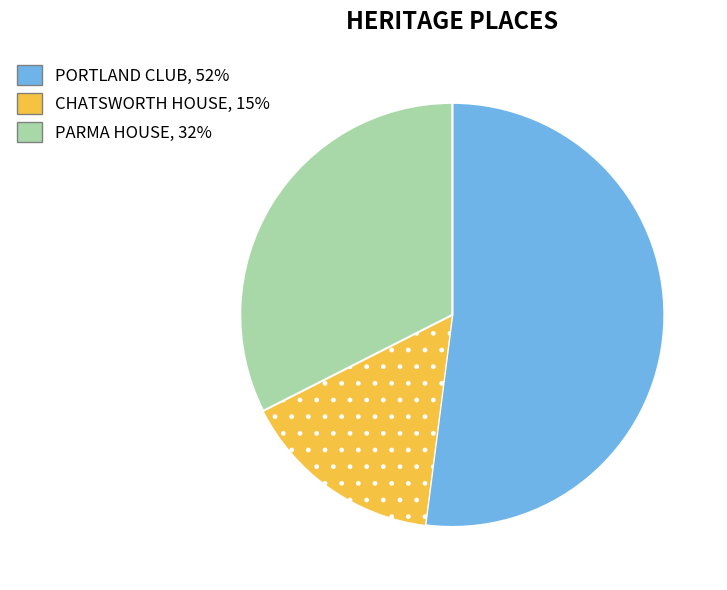

Between PARMA HOUSE and CHATSWORTH HOUSE, which is larger?

PARMA HOUSE